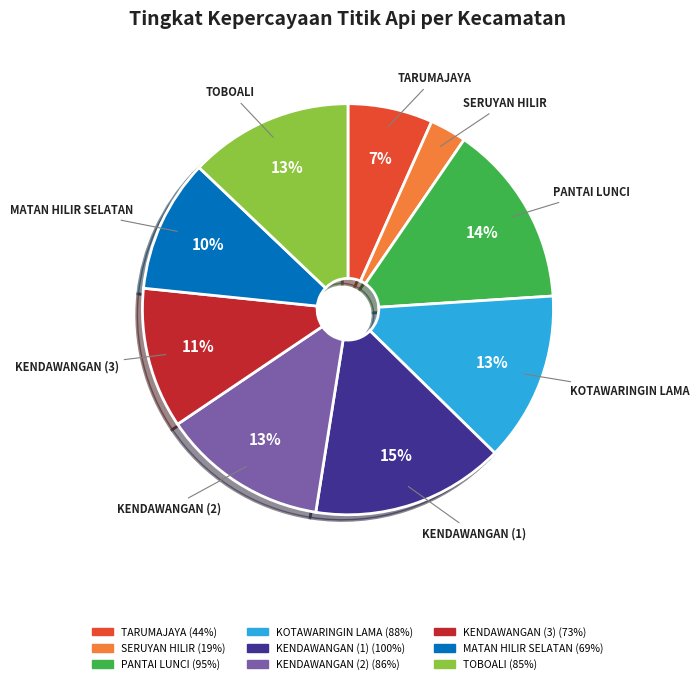

How many segments does this pie chart have?

9